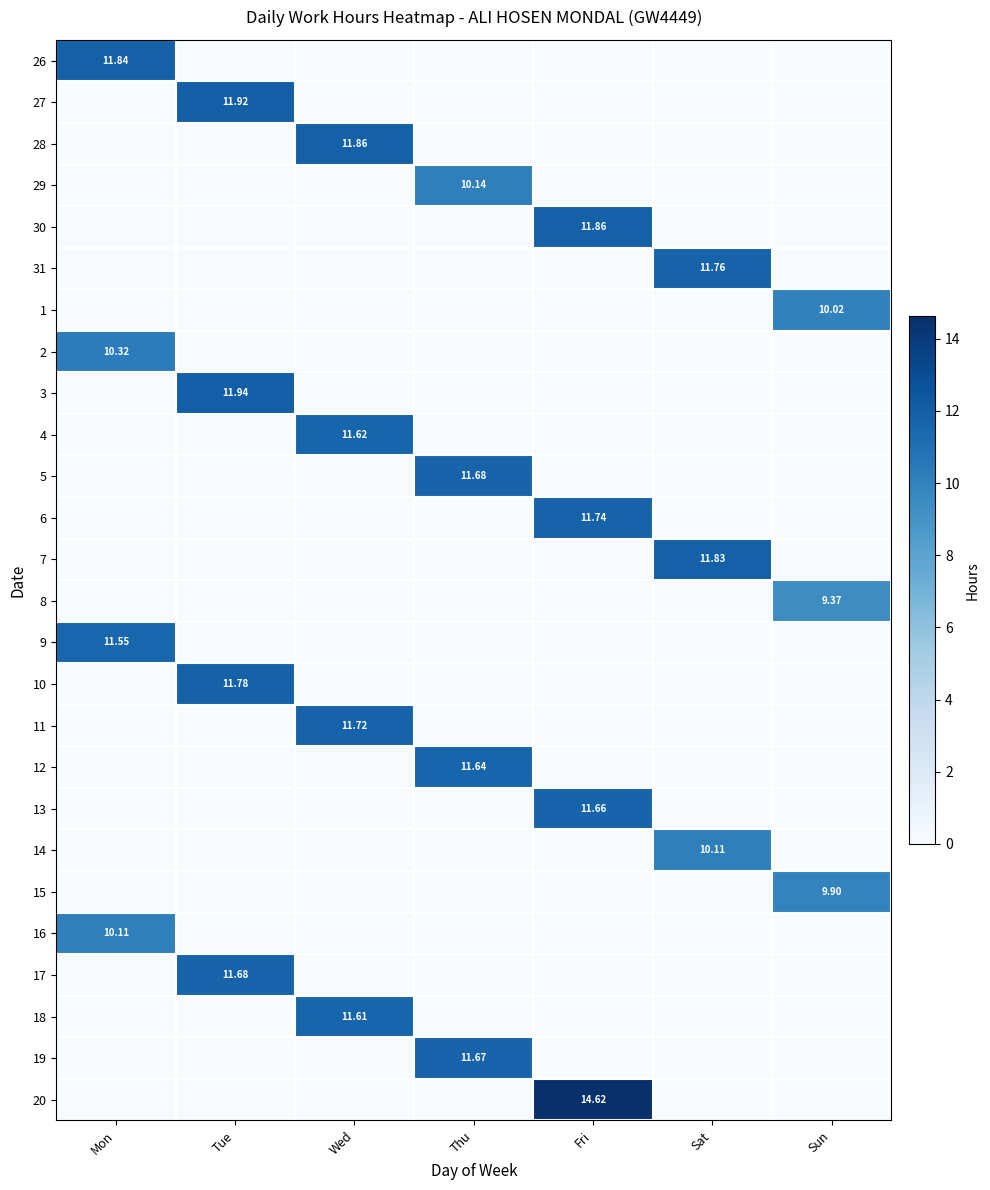

The 11 series shows 8.0 at Sat. True or false?

False